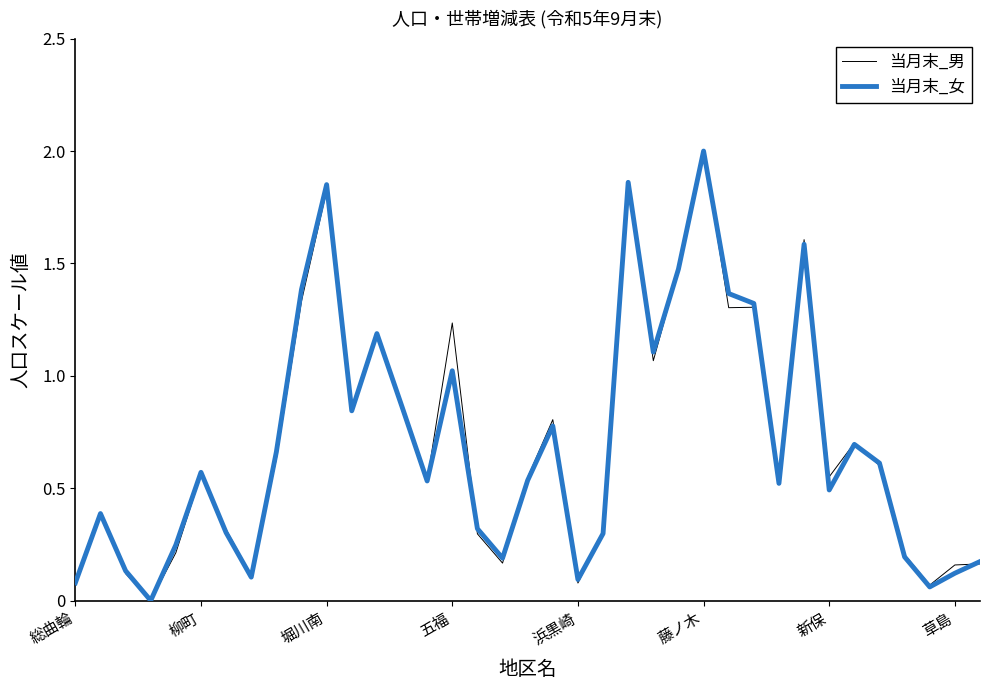

Is this an area chart (filled region under the line)?

No